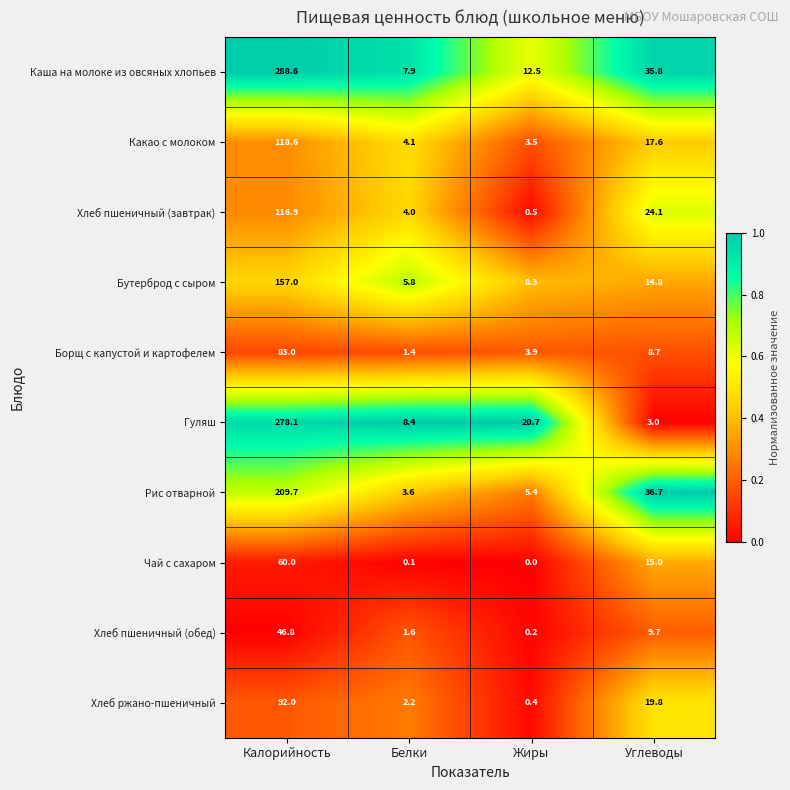

Rank the series by their maximum value, from lowest to highest.

Хлеб пшеничный (обед), Чай с сахаром, Борщ с капустой и картофелем, Хлеб ржано-пшеничный, Хлеб пшеничный (завтрак), Какао с молоком, Бутерброд с сыром, Рис отварной, Гуляш, Каша на молоке из овсяных хлопьев